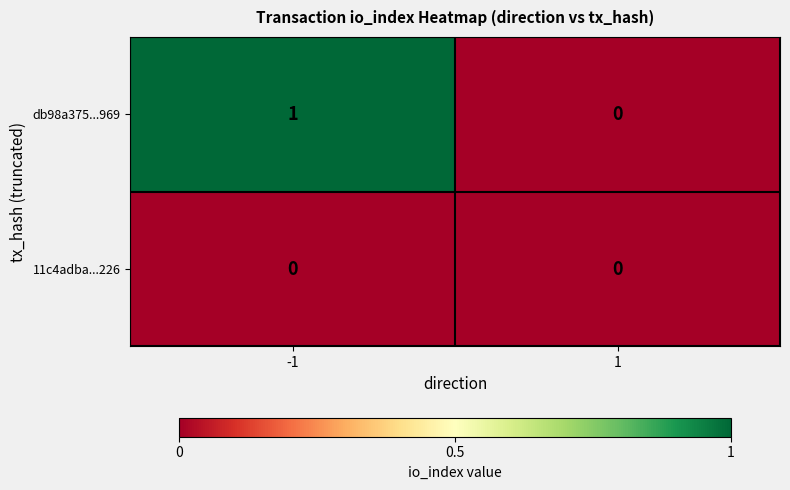

Reading left to right, extract all data points from this chart.

db98a375...969: -1=1	1=0
11c4adba...226: -1=0	1=0